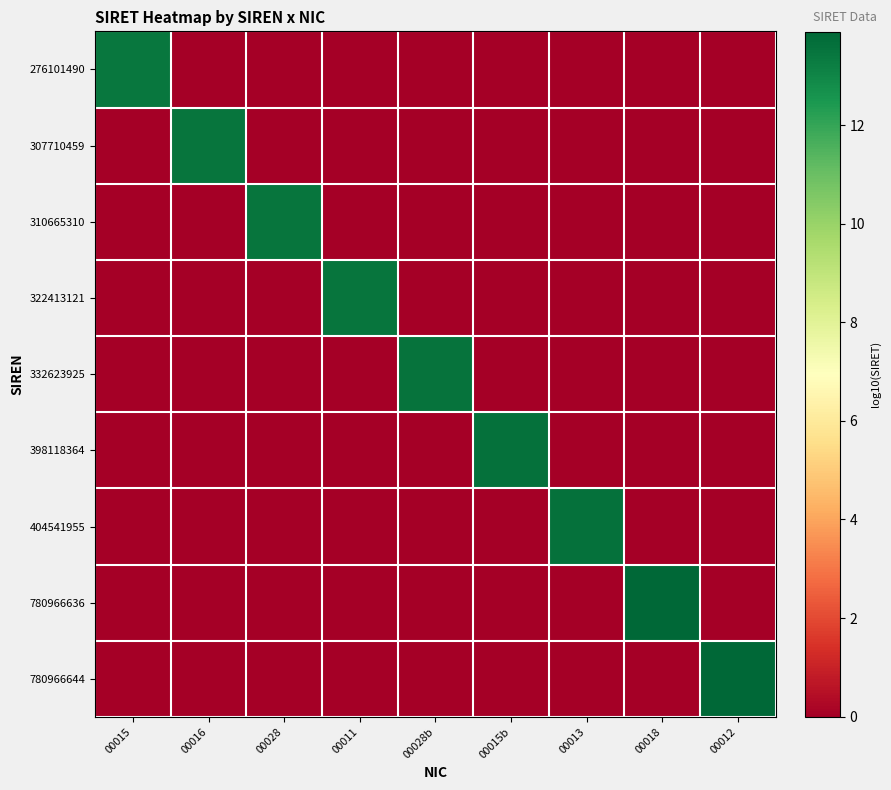

What is the total value across all series at 00012?

13.9